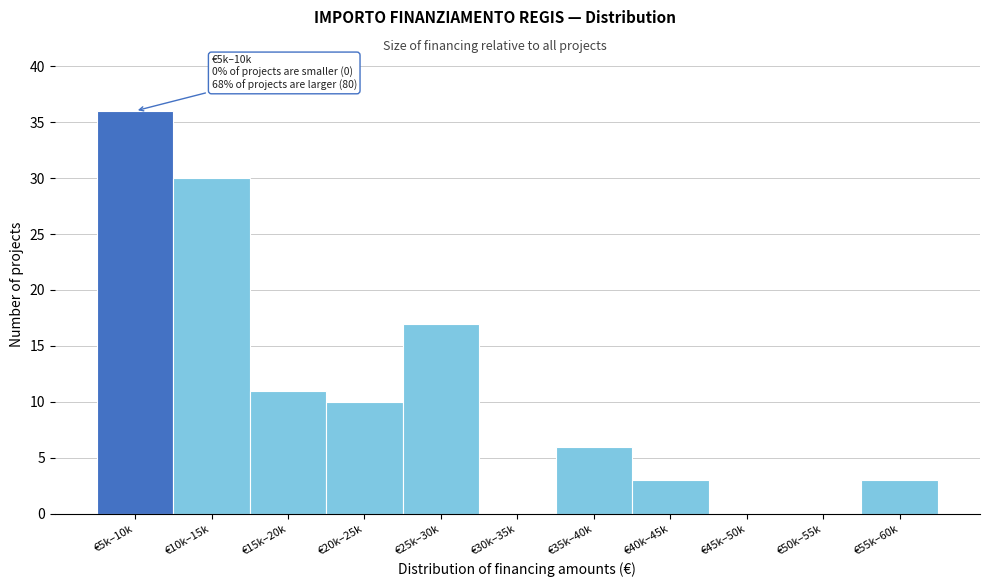

Reading right to left, transcribe all the data shown in this chart.

€55k–60k=3	€50k–55k=0	€45k–50k=0	€40k–45k=3	€35k–40k=6	€30k–35k=0	€25k–30k=17	€20k–25k=10	€15k–20k=11	€10k–15k=30	€5k–10k=36